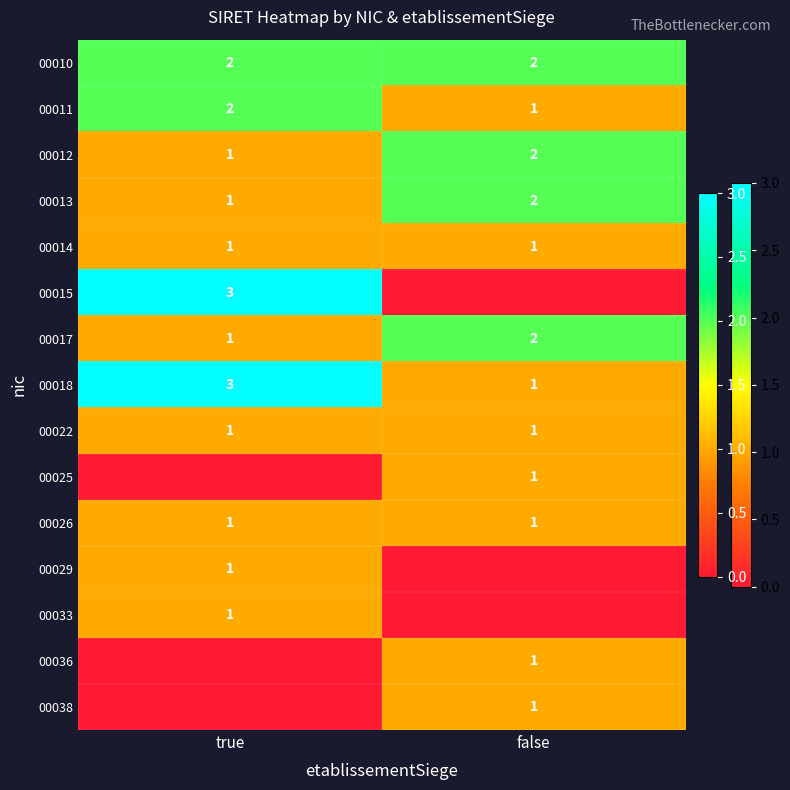

At which label is 00013 closest to 1?

true